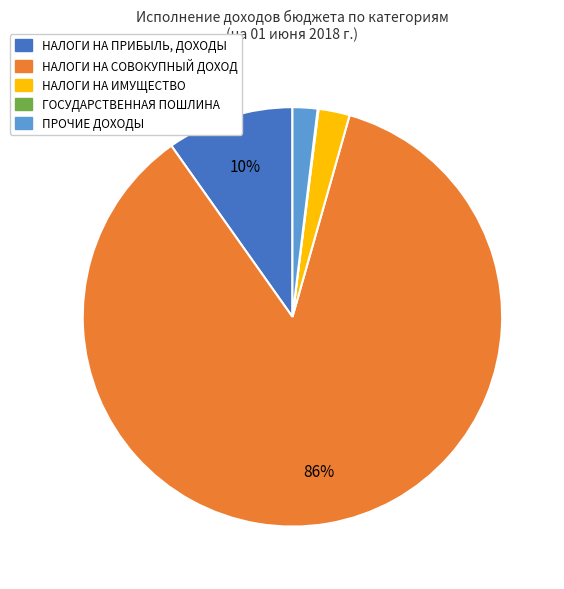

Is the sum of ПРОЧИЕ ДОХОДЫ and НАЛОГИ НА ИМУЩЕСТВО greater than half?

No